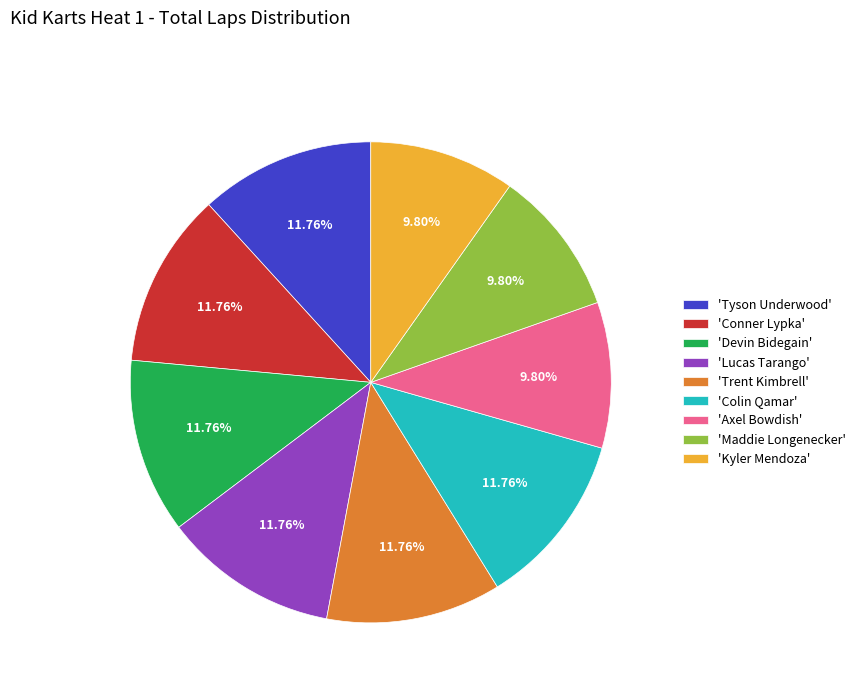

Does any single category account for the majority?

No